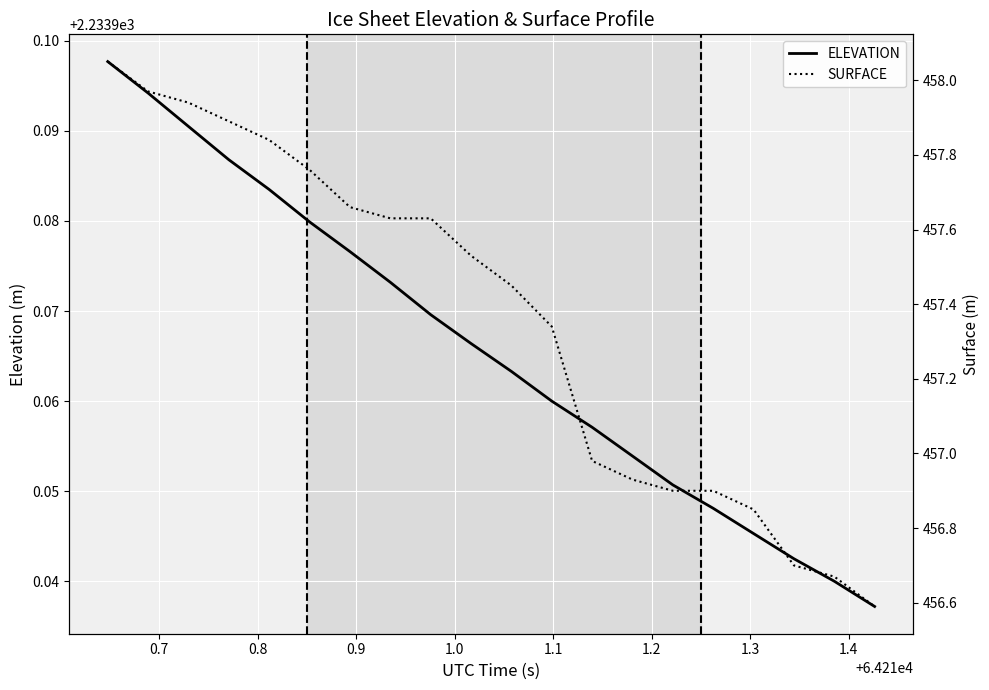

True or false: ELEVATION and SURFACE intersect in this chart.

False